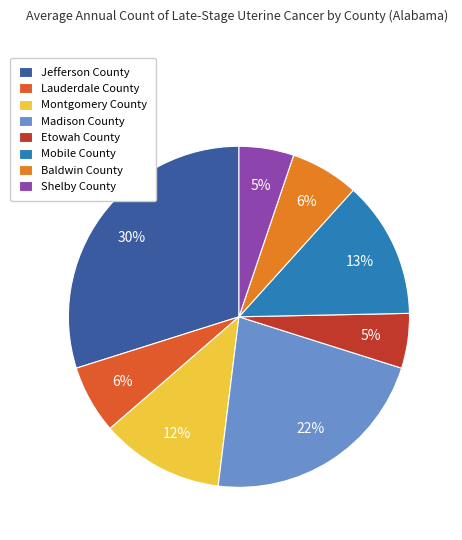

To the nearest percent, what percentage of the pie is Baldwin County?

6%